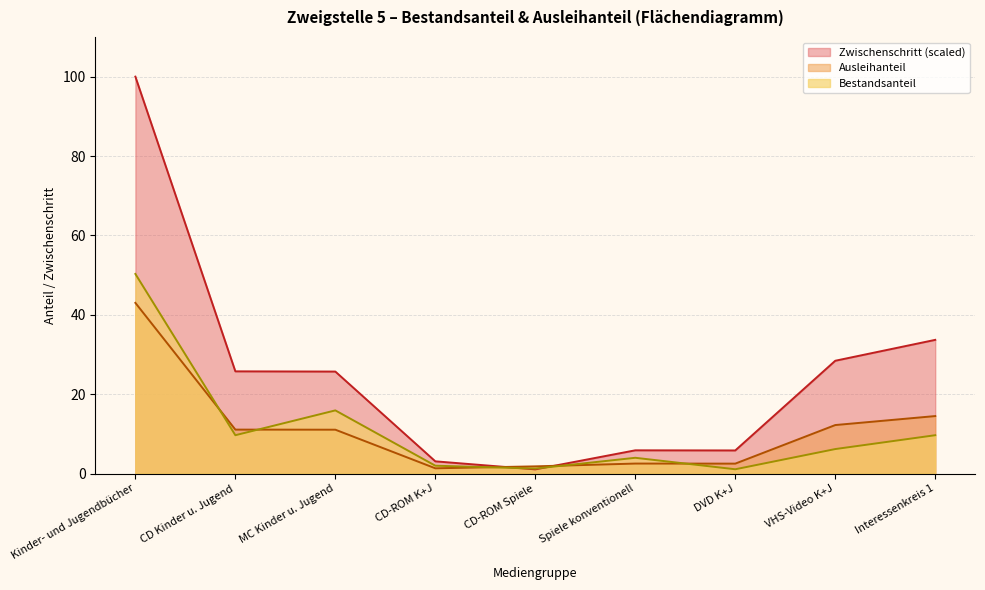

Which series has the widest spread of values?

Zwischenschritt (scaled)